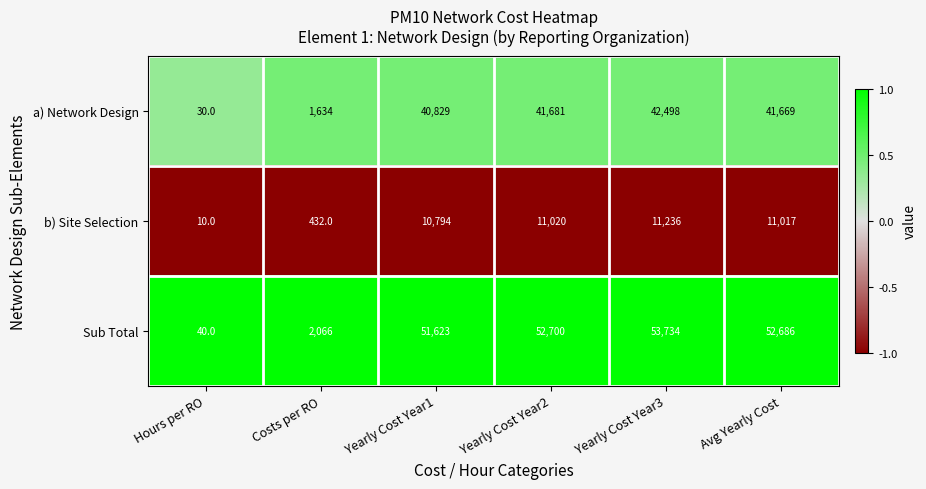

Which category has the highest value in the Sub Total series?

Yearly Cost Year3